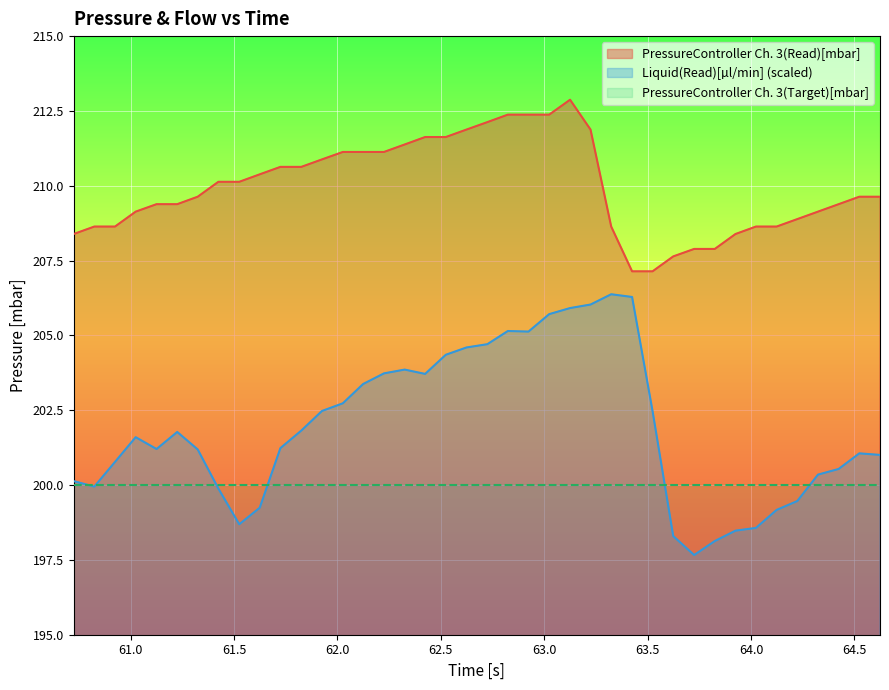

True or false: PressureController Ch. 3(Read)[mbar] has more than 2 interior local peaks.

False